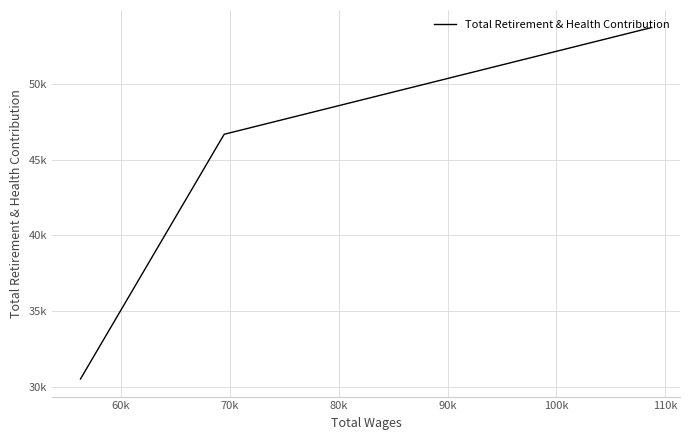

What is the sum of all values?

130952